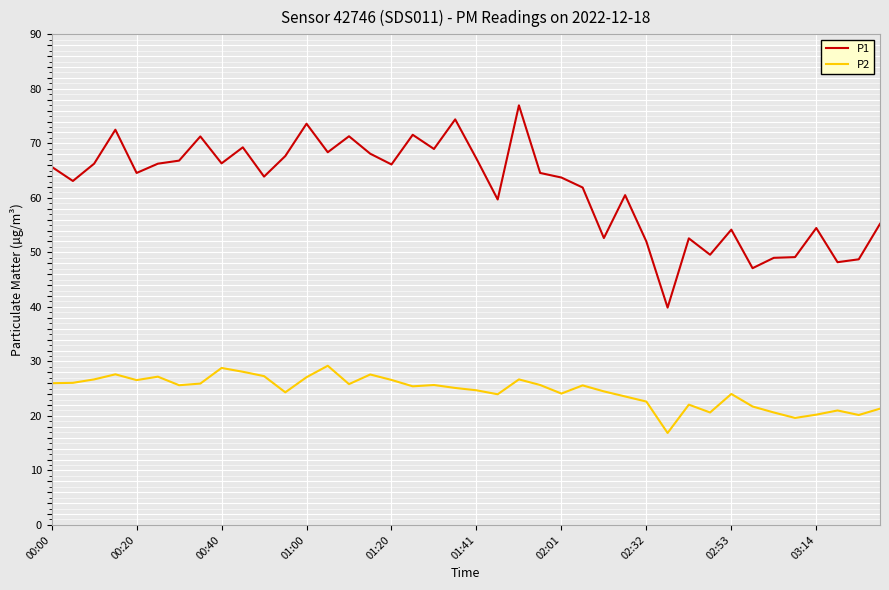

List the series in order of their overall mean, highest first.

P1, P2